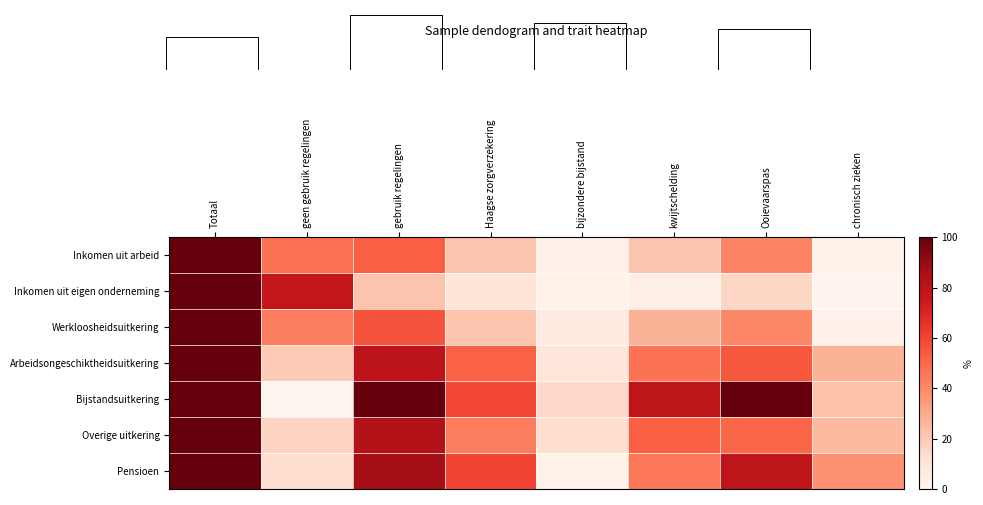

Where is Overige uitkering nearest to the value 56?

kwijtschelding